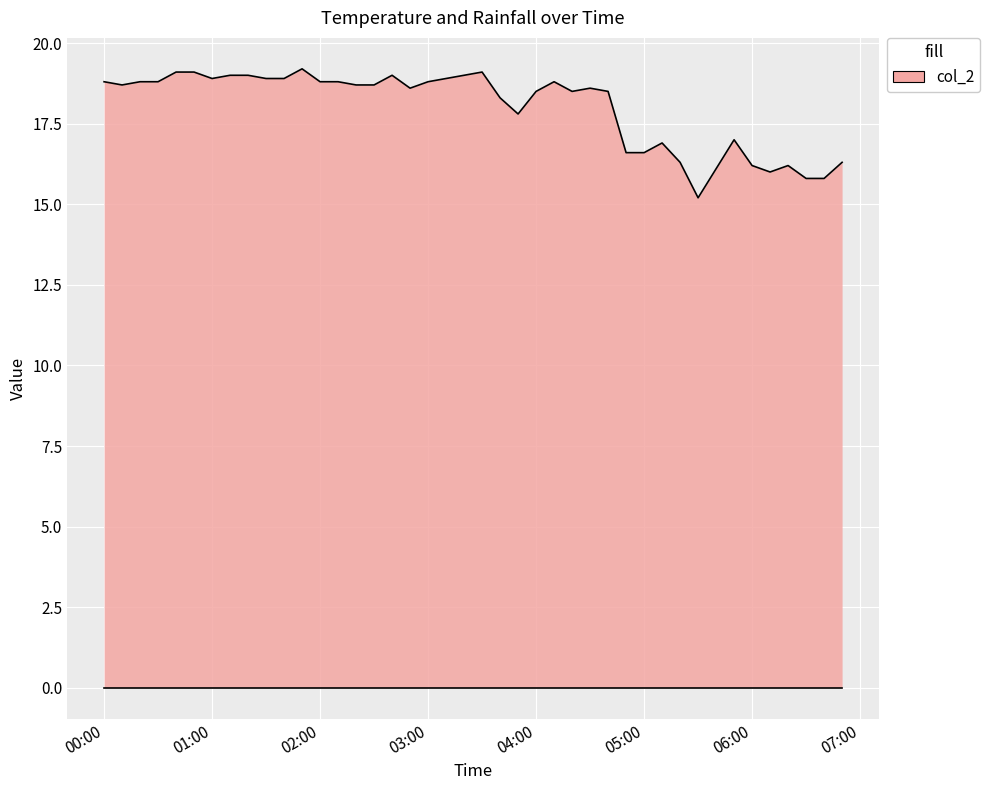

Reading right to left, extract all data points from this chart.

col_2 line: 16.3	15.8	15.8	16.2	16.0	16.2	17.0	16.1	15.2	16.3	16.9	16.6	16.6	18.5	18.6	18.5	18.8	18.5	17.8	18.3	19.1	18.8	18.6	19.0	18.7	18.7	18.8	18.8	19.2	18.9	18.9	19.0	19.0	18.9	19.1	19.1	18.8	18.8	18.7	18.8
col_1 line: 0.0	0.0	0.0	0.0	0.0	0.0	0.0	0.0	0.0	0.0	0.0	0.0	0.0	0.0	0.0	0.0	0.0	0.0	0.0	0.0	0.0	0.0	0.0	0.0	0.0	0.0	0.0	0.0	0.0	0.0	0.0	0.0	0.0	0.0	0.0	0.0	0.0	0.0	0.0	0.0